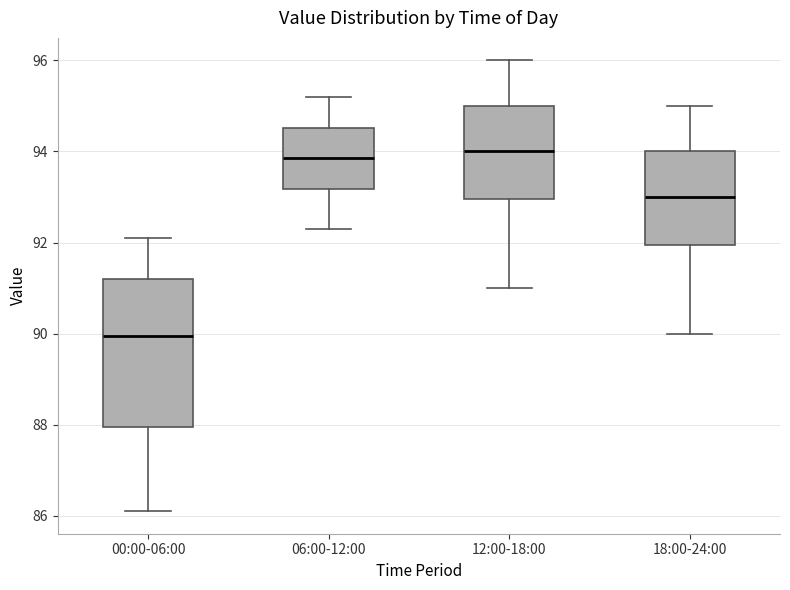

Comparing the boxes themselves (not the whiskers), which one is the tallest?

00:00-06:00